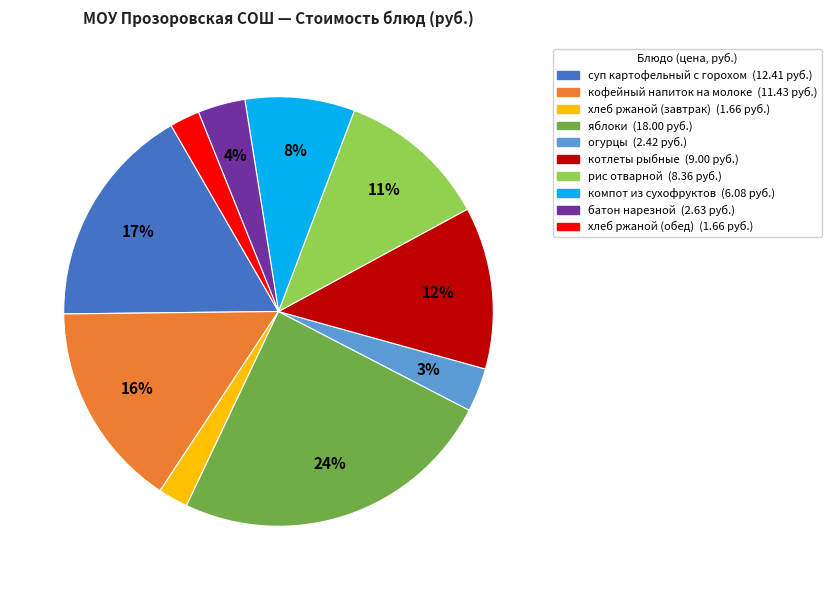

To the nearest percent, what is the difference between the largest and smallest slice percentages?

22%